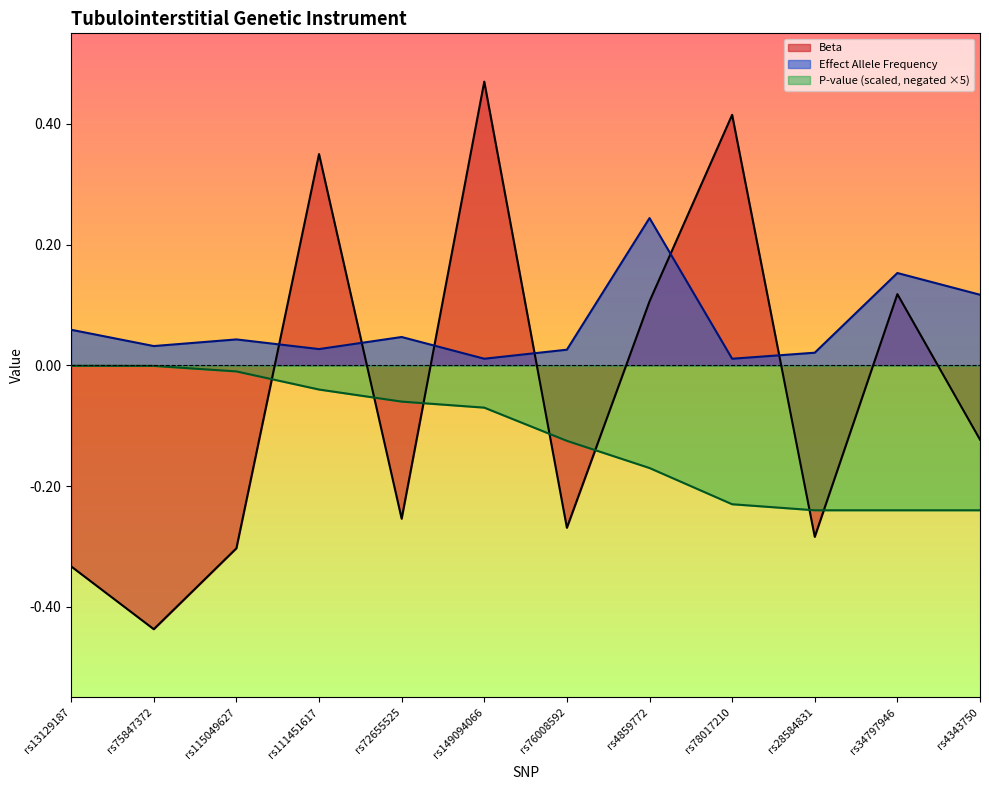

Where is P-value nearest to the value 0?

rs13129187